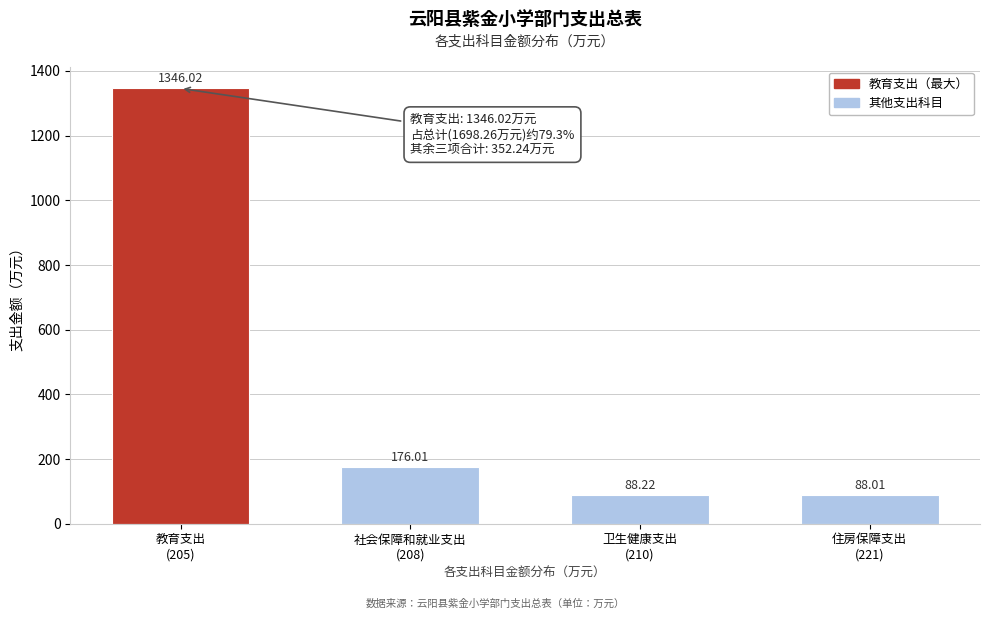

What is the difference between the maximum and second lowest values?

1257.8